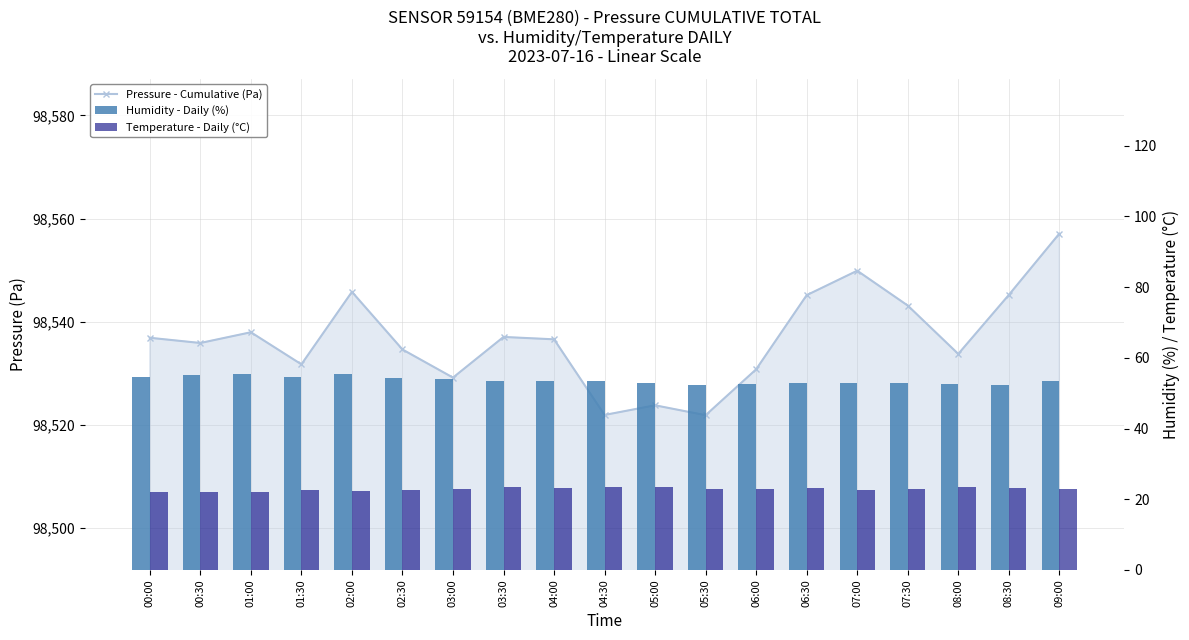

At 01:00, list the series in order from smallest to largest.

Temperature - Daily (°C), Humidity - Daily (%), Pressure - Cumulative (Pa)